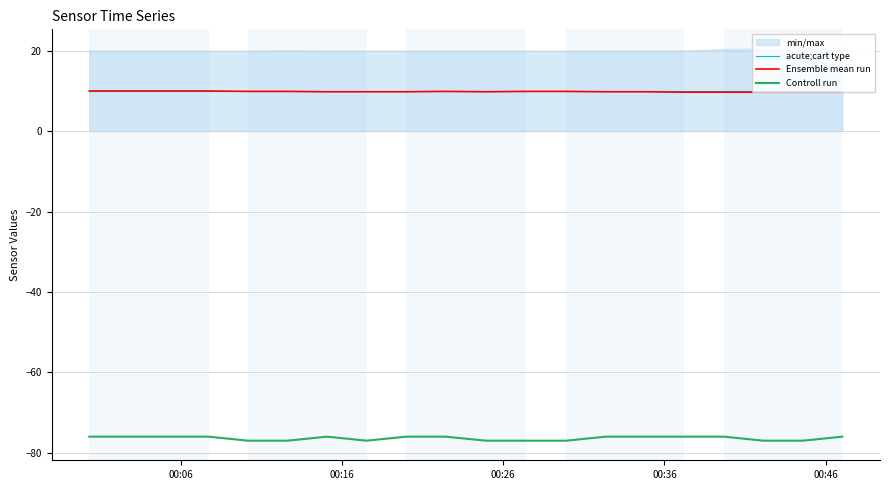

What is the lowest value of the acute;cart type series?

10.0